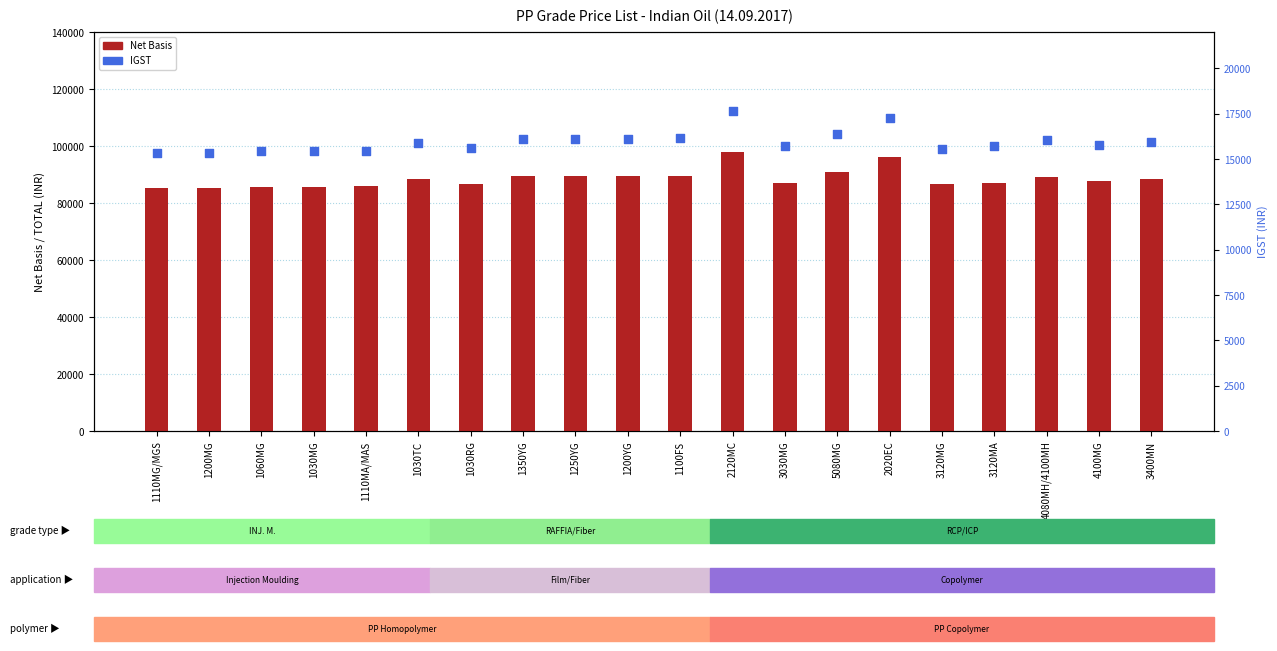

Which series has the largest total across all categories?

Net Basis